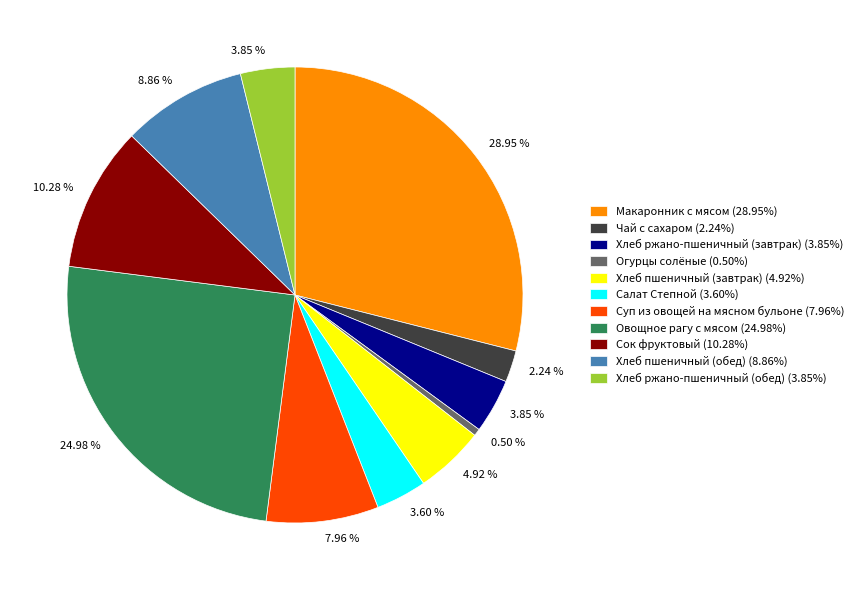

Is Суп из овощей на мясном бульоне (7.96%) the majority of the pie?

No